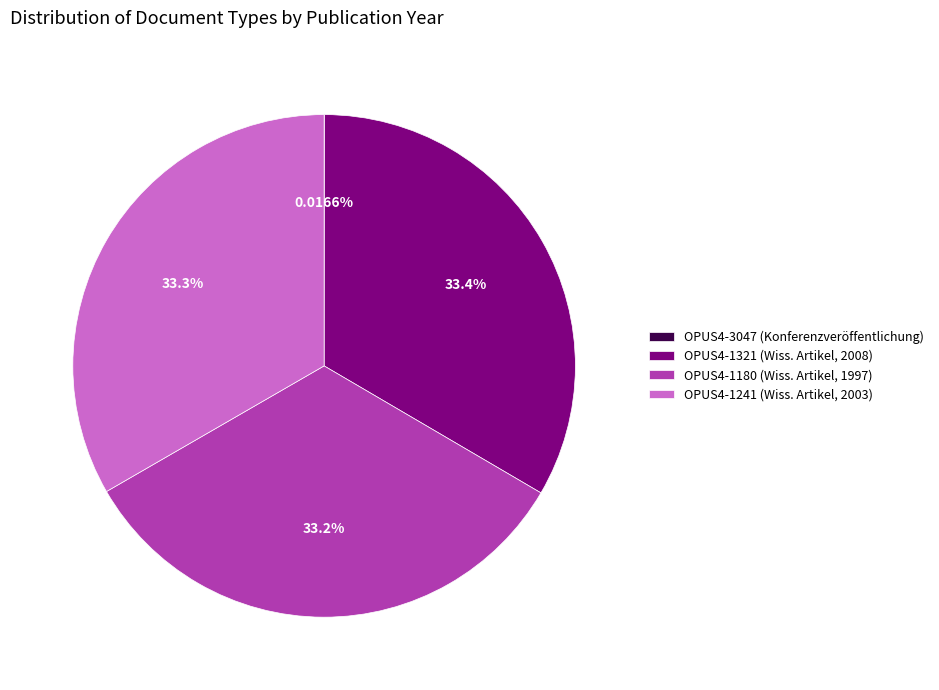

Does OPUS4-1241 (Wiss. Artikel, 2003) account for over 50% of the chart?

No